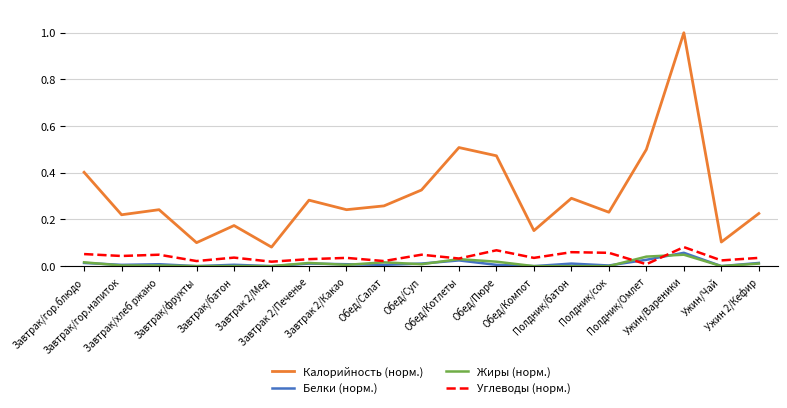

What is the greatest value displayed?

1.0